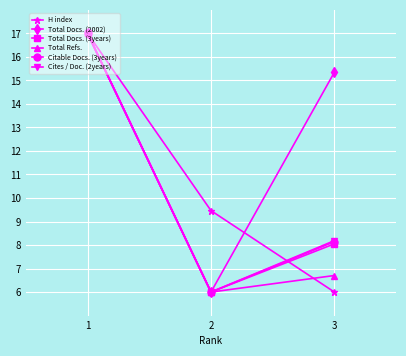

Is it true that Citable Docs. (3years) equals 6.0 at 2?

True